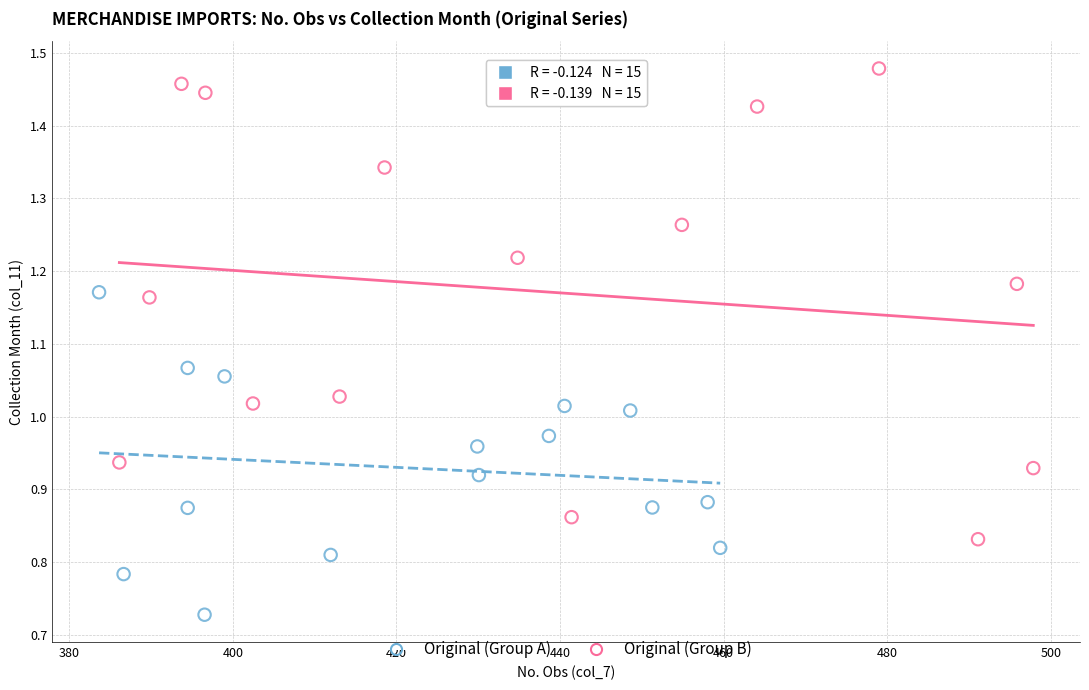

Which series contains the highest Y value?

Original (Group B)